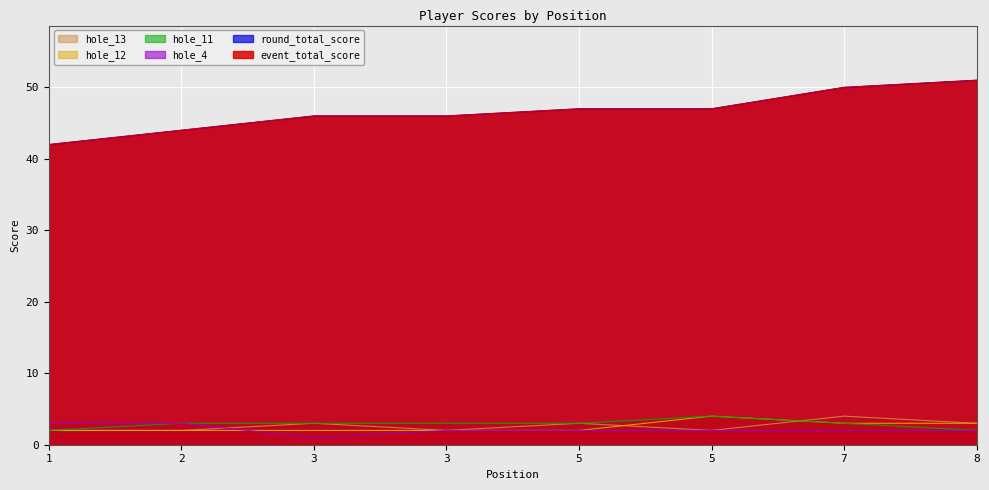

Count the hole_4 values in the range 2 to 3.

7